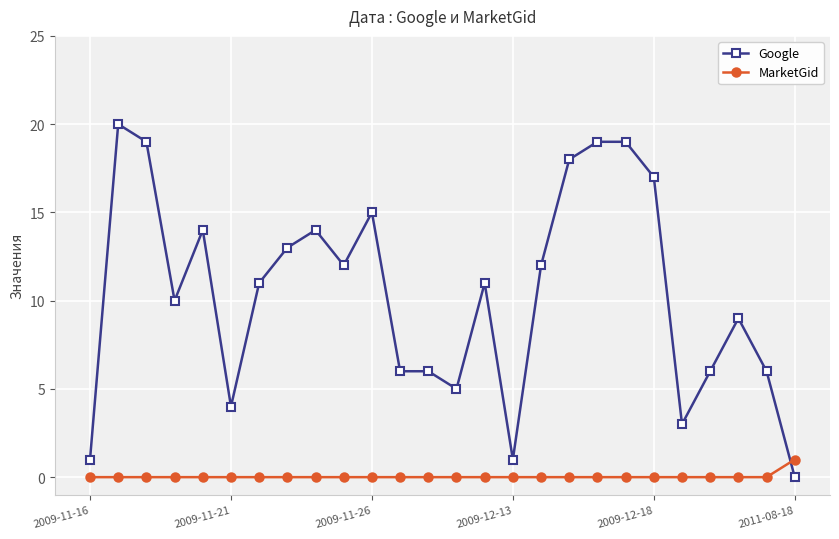

Which series has the widest spread of values?

Google